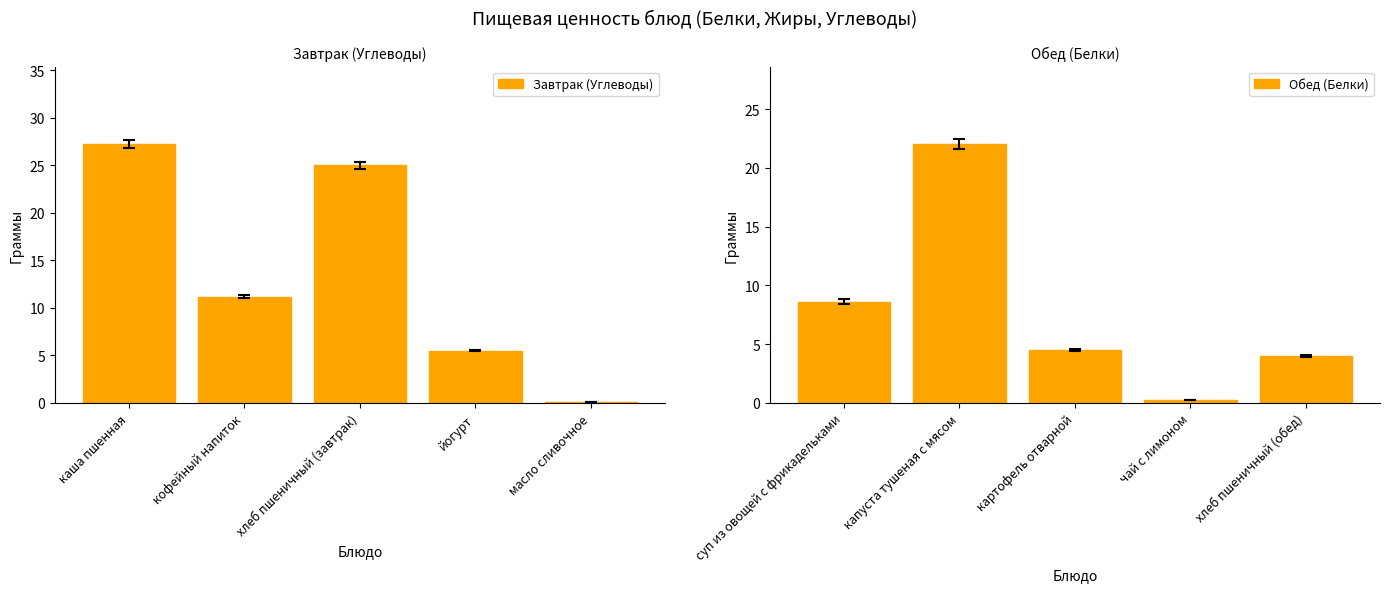

Where is Завтрак (Углеводы) nearest to the value 13?

кофейный напиток